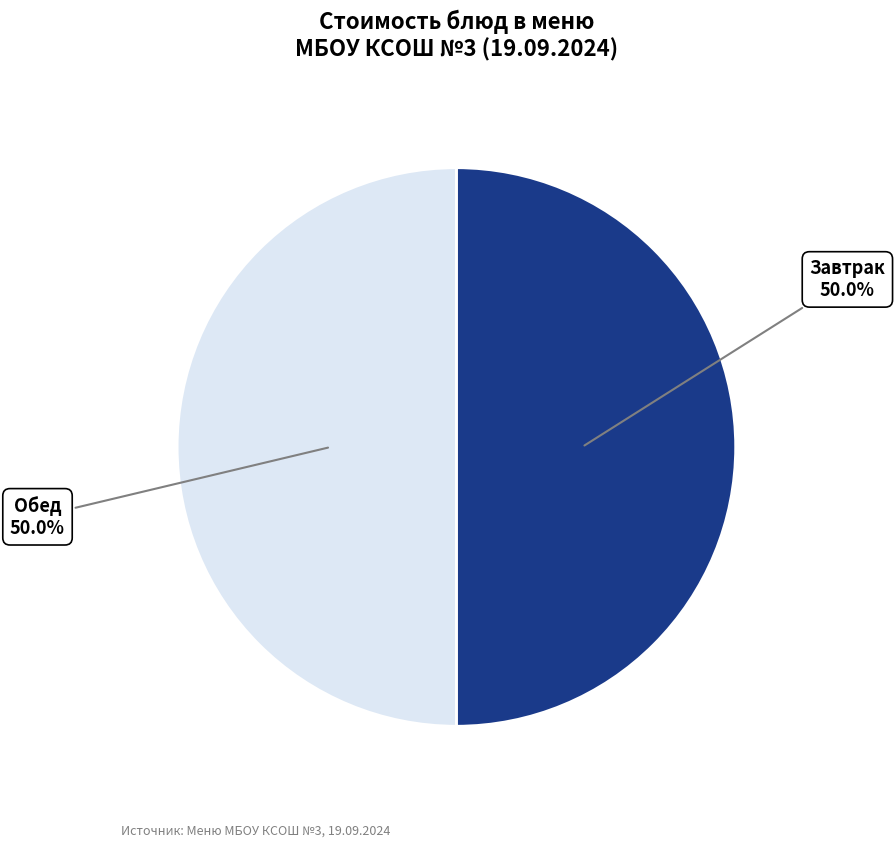

How many segments does this pie chart have?

2